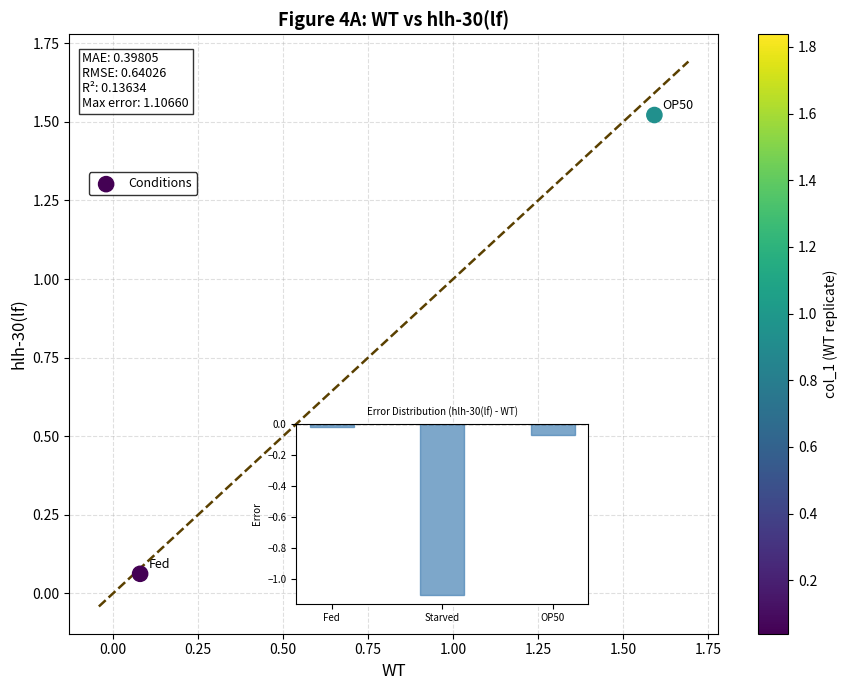

What is the average Y value?

0.5